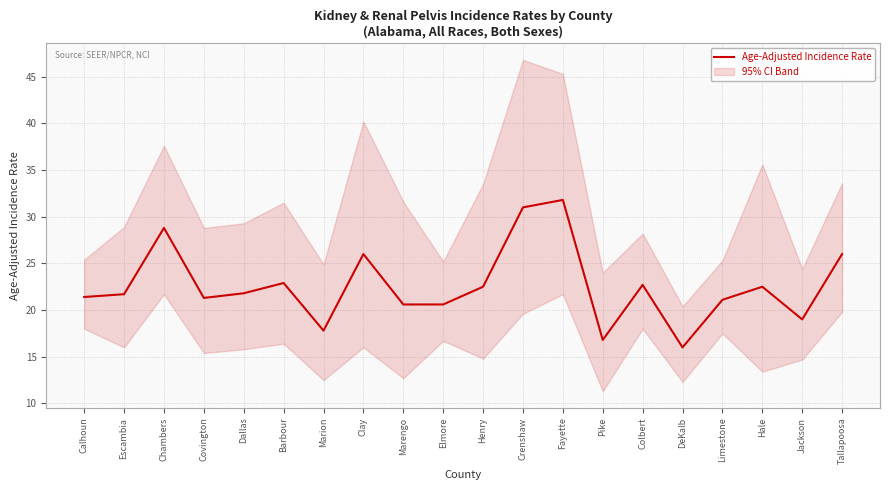

What is the maximum value shown in the chart?

31.8